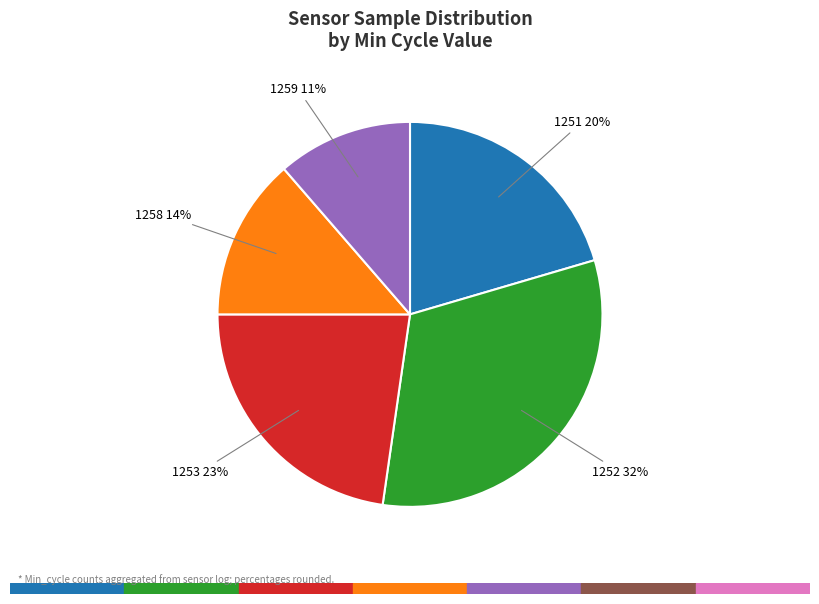

To the nearest percent, what is the average slice percentage?

20%